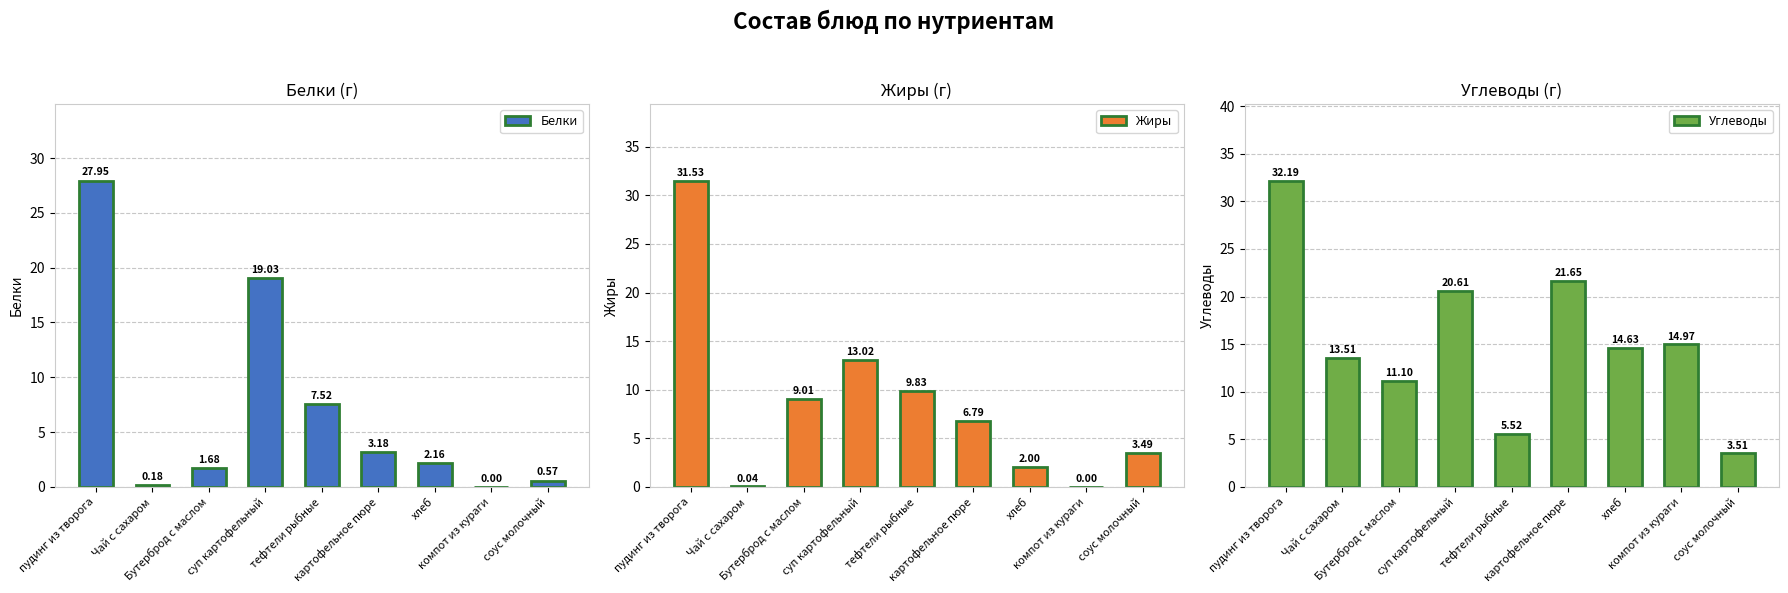

At which label does Углеводы reach its peak?

пудинг из творога